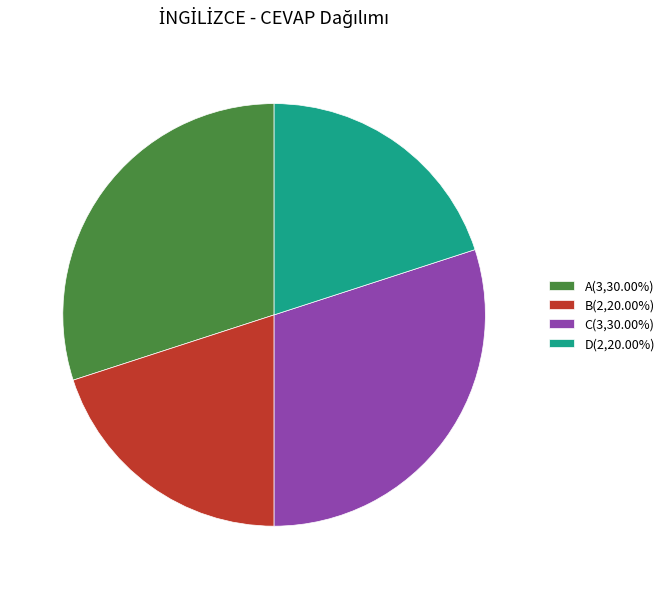

Approximately how many times larger is the value at B(2,20.00%) compared to A(3,30.00%)?

0.7